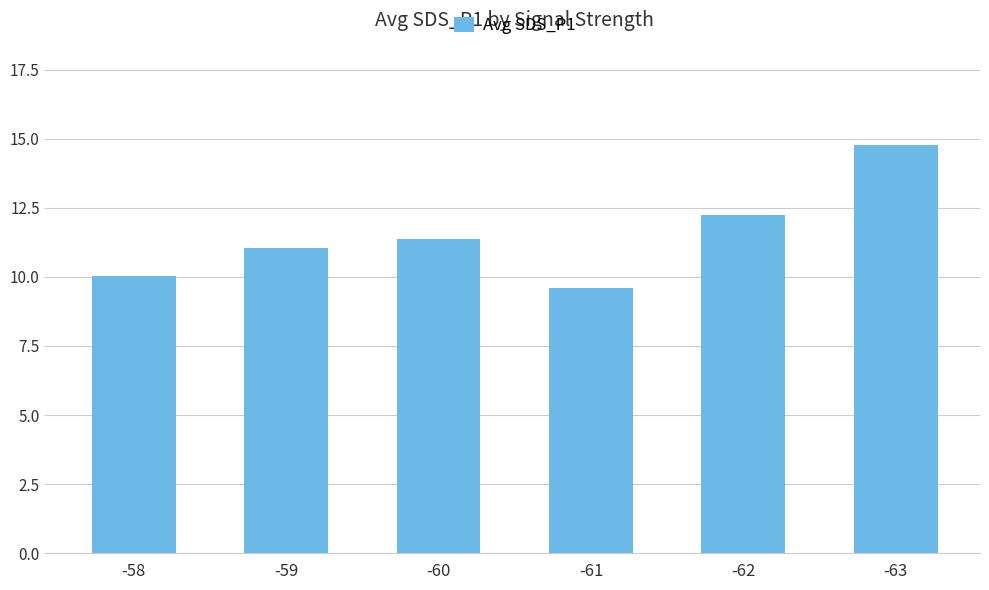

What is the minimum value shown in the chart?

9.6